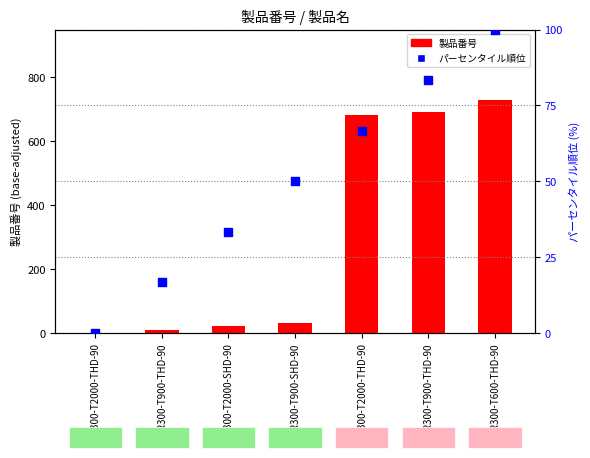

Approximately how many times larger is the value at DR300-T900-THD-90 compared to DR300-T900-SHD-90?

0.3